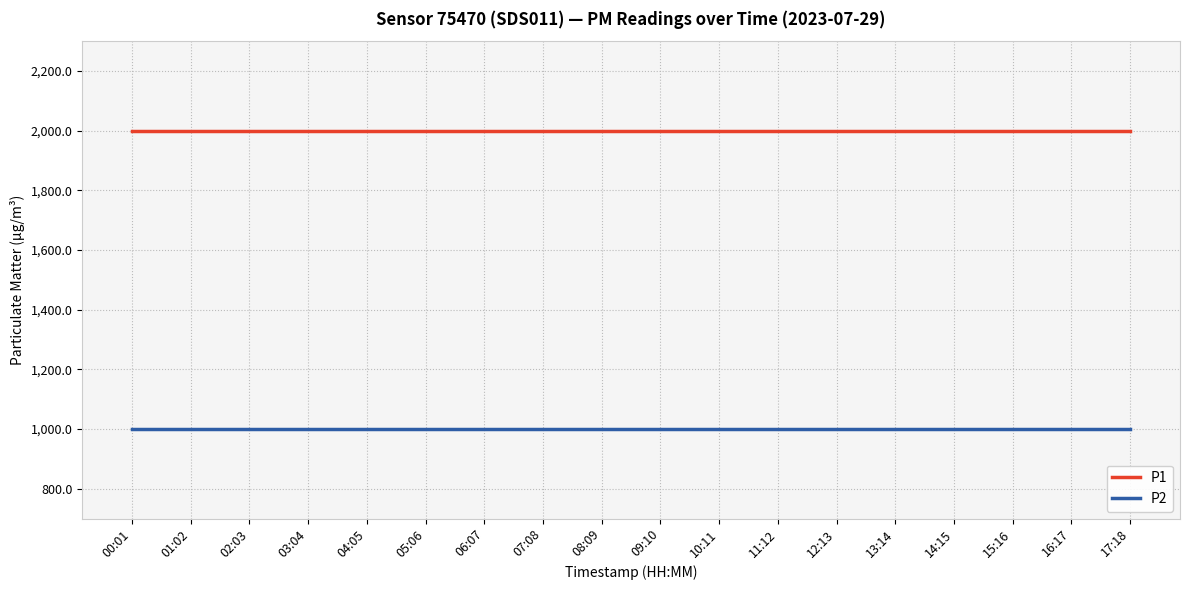

True or false: P2 has a value of 1512.9 at 17:18.

False